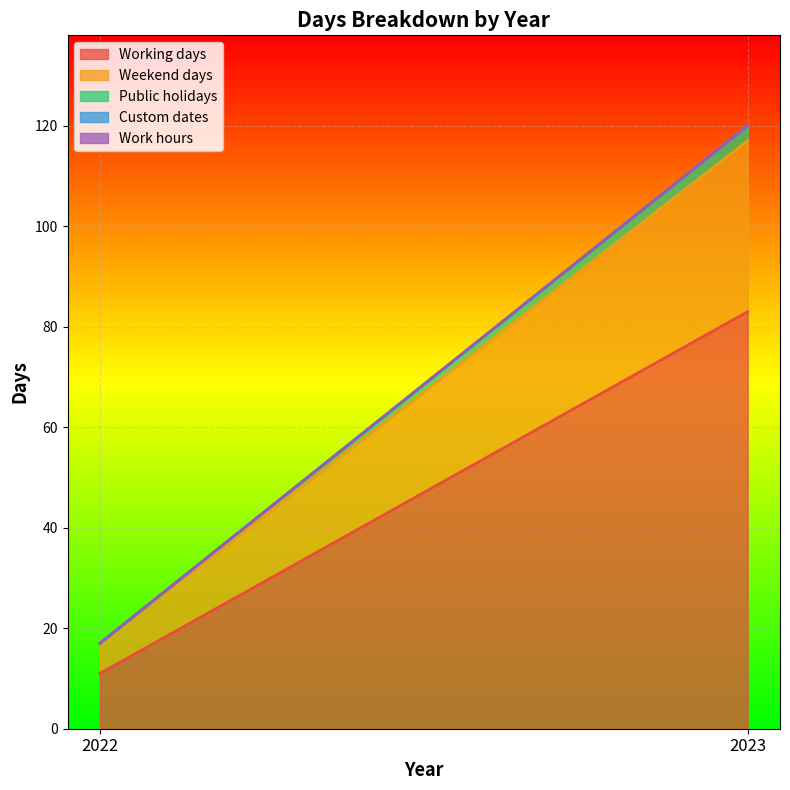

What is the highest value of the Working days series?

83